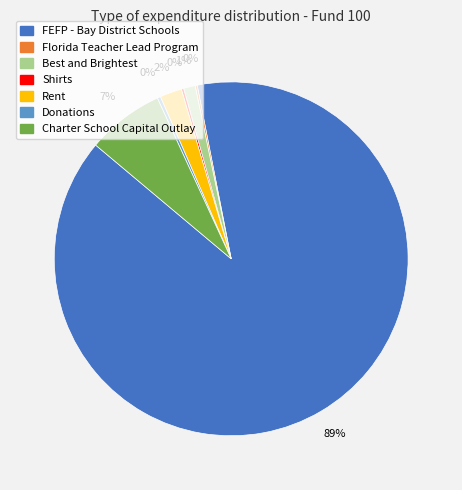

What percentage is the Best and Brightest slice, to the nearest percent?

1%